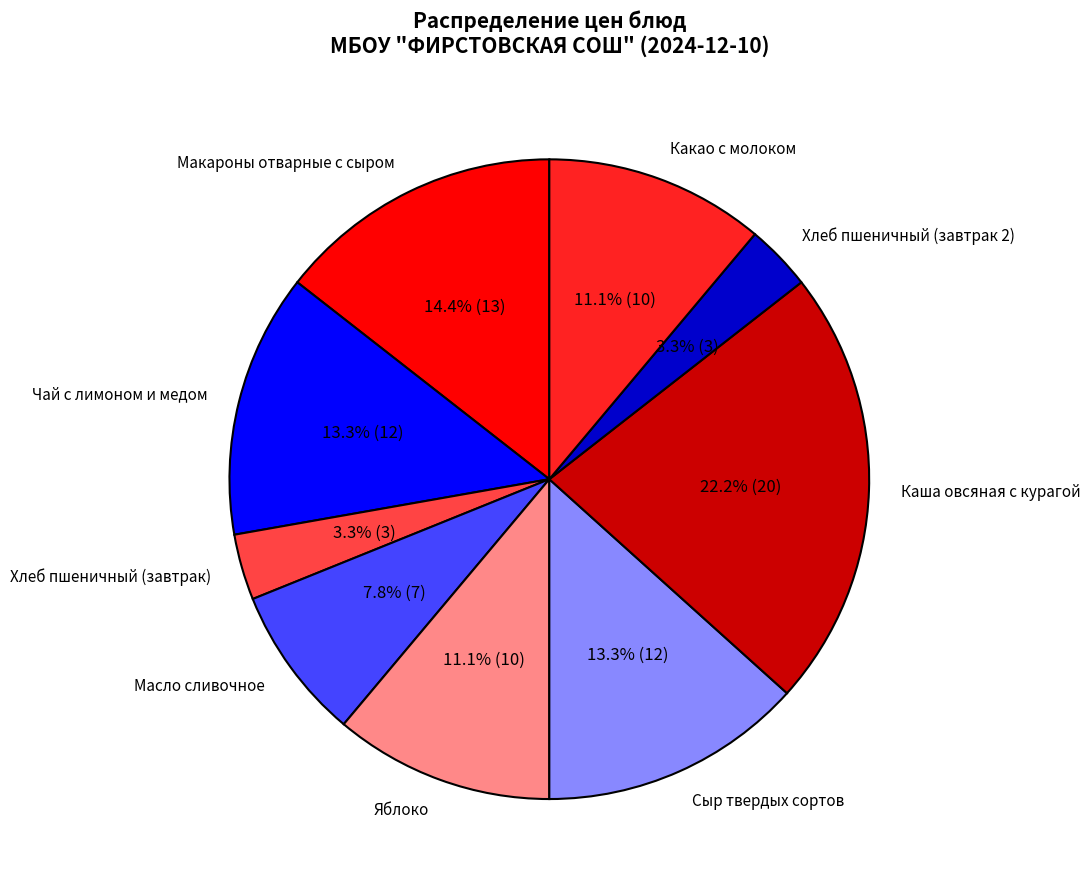

Which category has the biggest portion of the pie?

Каша овсяная с курагой